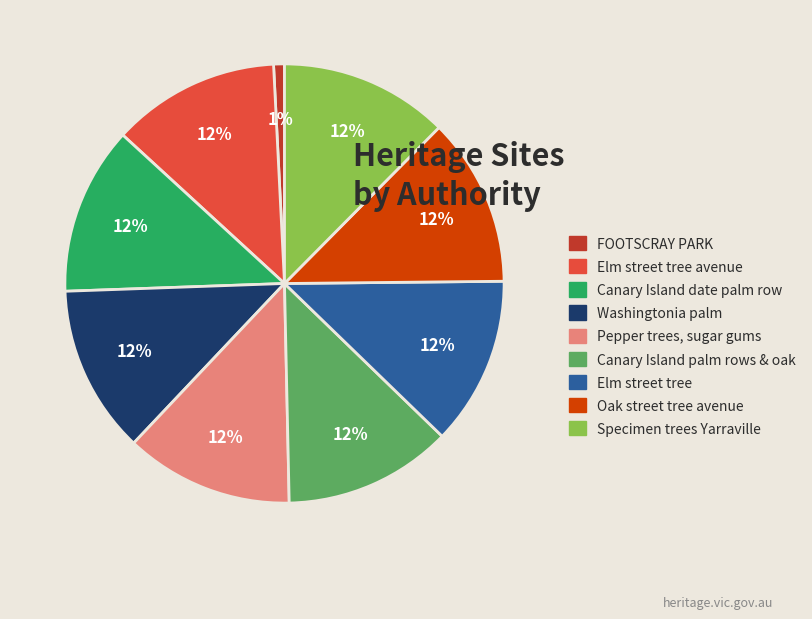

Is Pepper trees, sugar gums the majority of the pie?

No